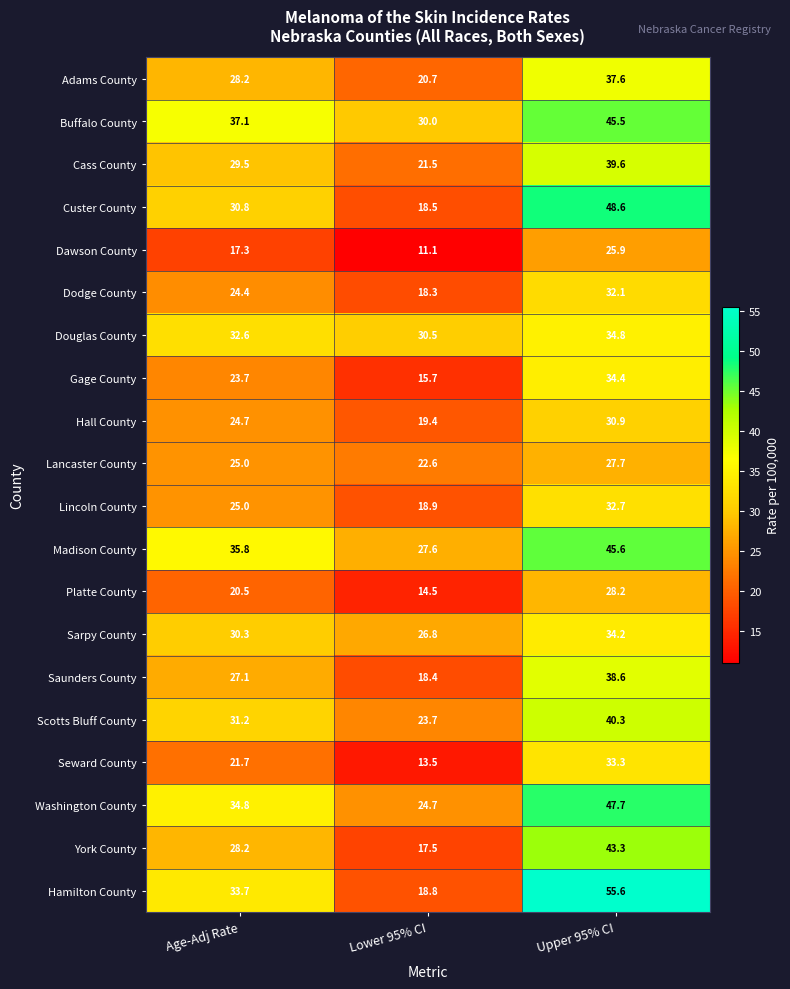

Between Age-Adj Rate and Upper 95% CI, which series saw the biggest shift?

Hamilton County